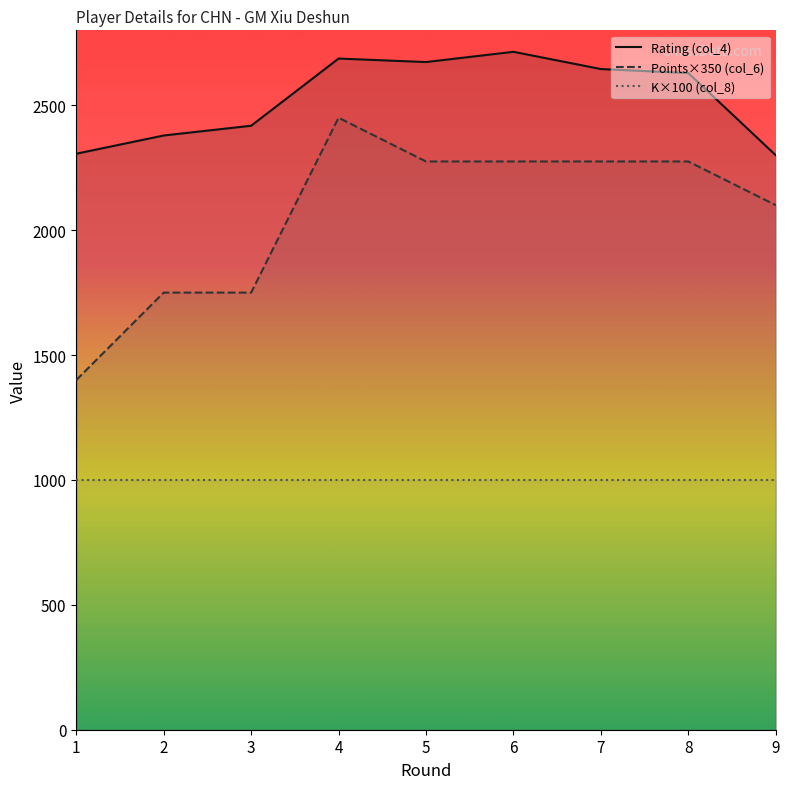

In Rating (col_4), how many points are lower than both neighbors (excluding endpoints)?

1